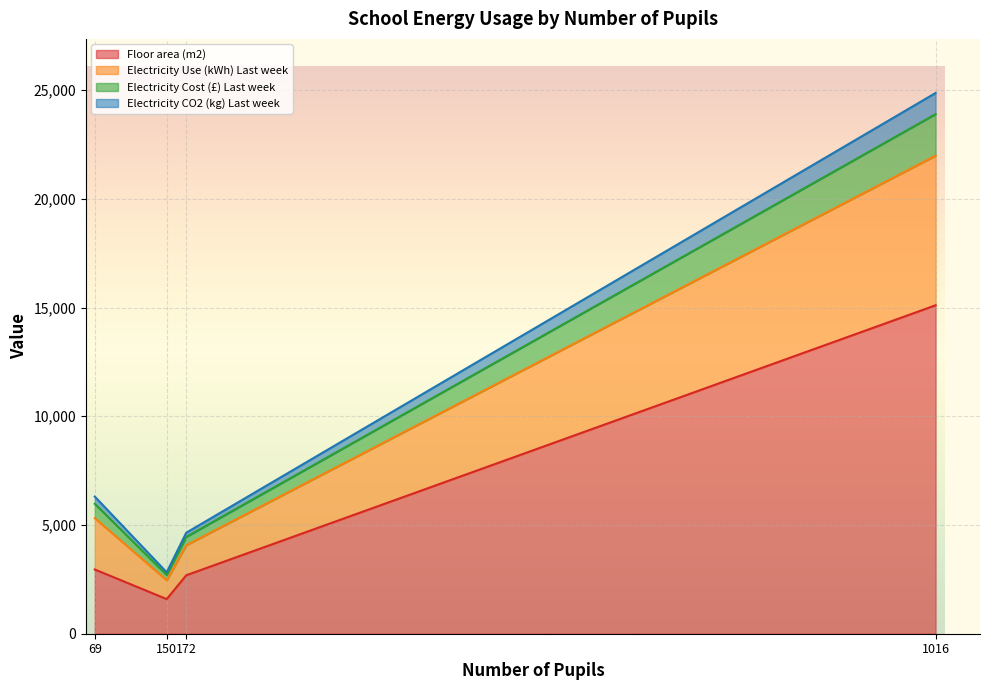

How many series are shown in this chart?

4